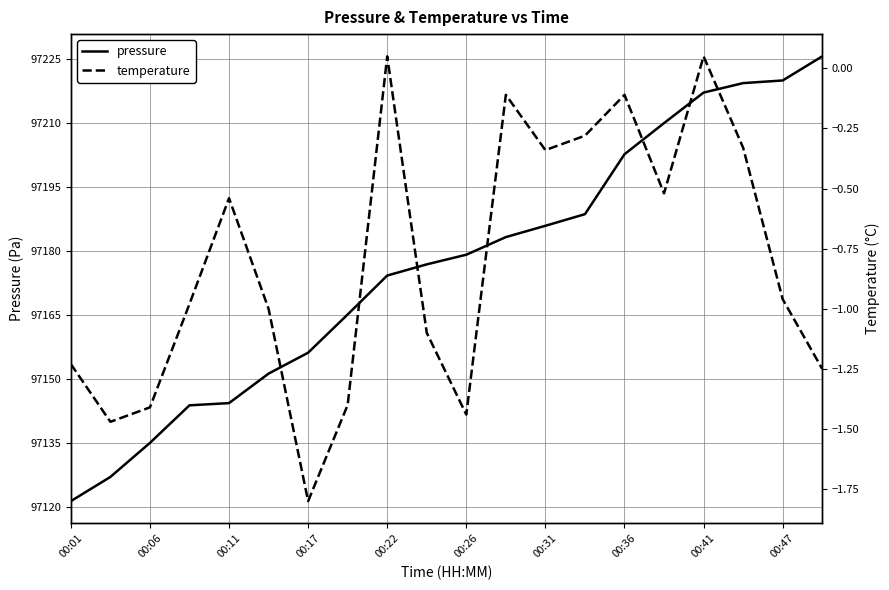

List the series in order of their overall mean, highest first.

pressure, temperature